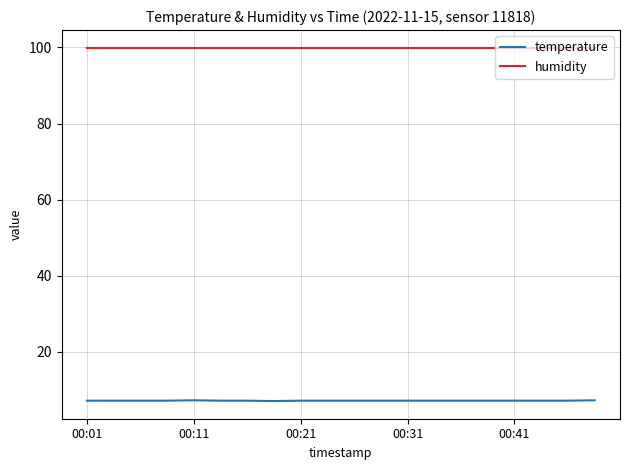

Which series has the largest range (max minus min)?

temperature